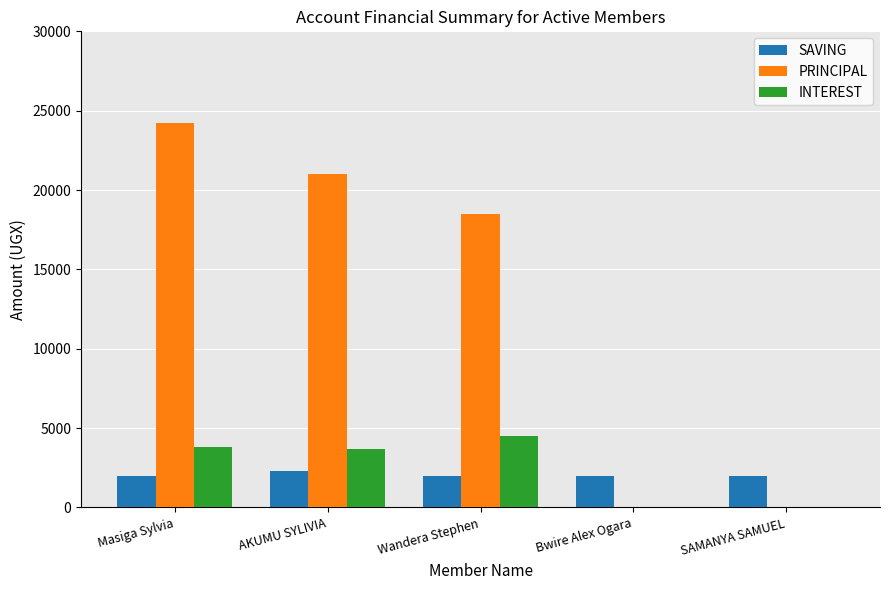

Between Wandera Stephen and Bwire Alex Ogara, which series saw the biggest shift?

PRINCIPAL